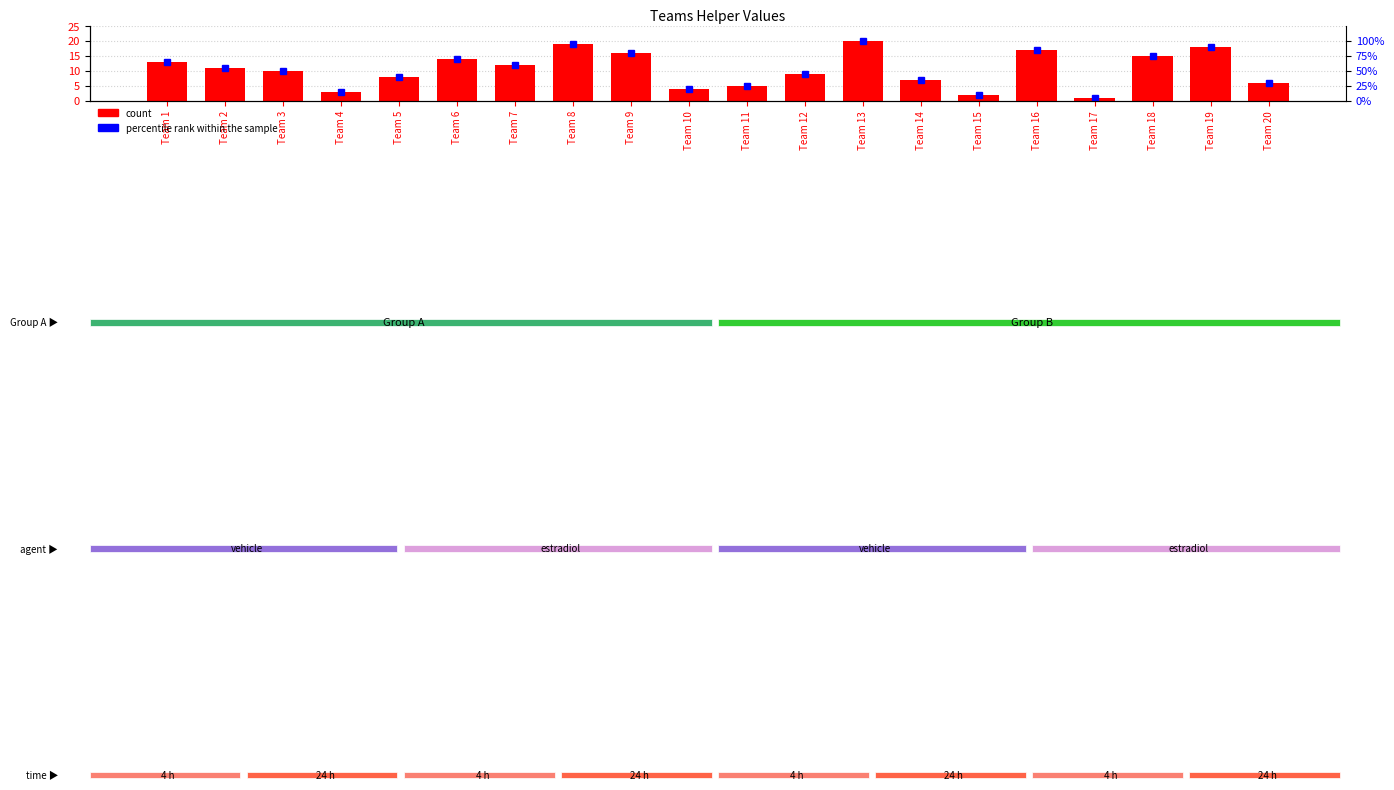

Reading right to left, transcribe all the data shown in this chart.

Helper: Team 20=6.0	Team 19=18.0	Team 18=15.0	Team 17=1.0	Team 16=17.0	Team 15=2.0	Team 14=7.0	Team 13=20.0	Team 12=9.0	Team 11=5.0	Team 10=4.0	Team 9=16.0	Team 8=19.0	Team 7=12.0	Team 6=14.0	Team 5=8.0	Team 4=3.0	Team 3=10.0	Team 2=11.0	Team 1=13.0
percentile rank within the sample: Team 20=30.0	Team 19=90.0	Team 18=75.0	Team 17=5.0	Team 16=85.0	Team 15=10.0	Team 14=35.0	Team 13=100.0	Team 12=45.0	Team 11=25.0	Team 10=20.0	Team 9=80.0	Team 8=95.0	Team 7=60.0	Team 6=70.0	Team 5=40.0	Team 4=15.0	Team 3=50.0	Team 2=55.0	Team 1=65.0